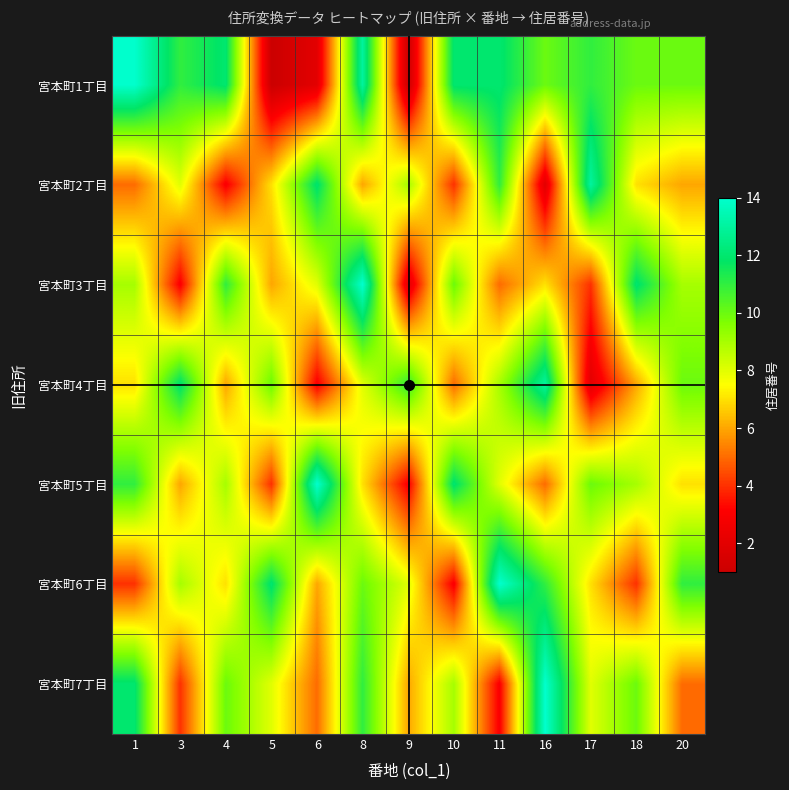

At which category does the chart reach its minimum across all series?

5